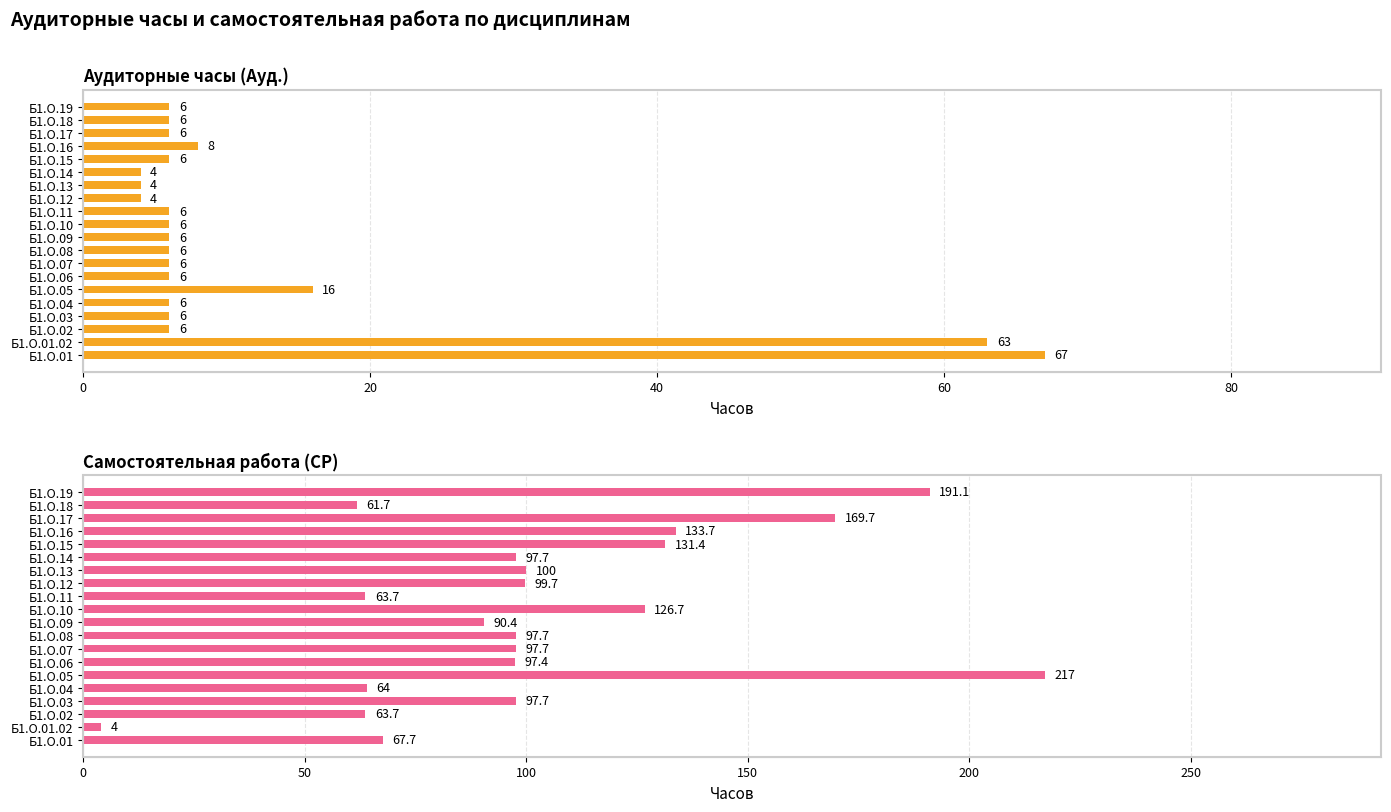

Reading left to right, transcribe all the data shown in this chart.

Аудиторные часы (Ауд.): 67.0	63.0	6.0	6.0	6.0	16.0	6.0	6.0	6.0	6.0	6.0	6.0	4.0	4.0	4.0	6.0	8.0	6.0	6.0	6.0
Самостоятельная работа (СР): 67.7	4.0	63.7	97.7	64.0	217.0	97.4	97.7	97.7	90.4	126.7	63.7	99.7	100.0	97.7	131.4	133.7	169.7	61.7	191.1